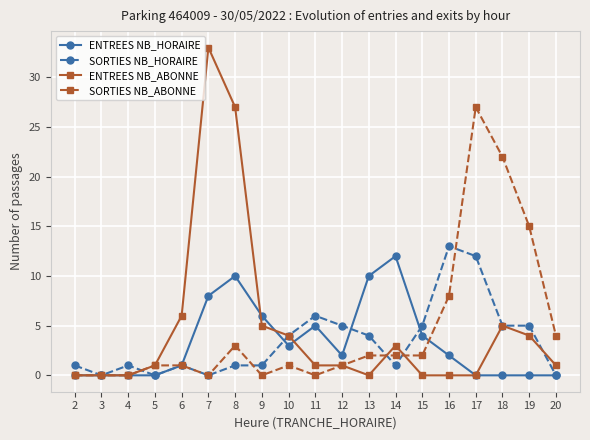

What are all the series names shown in the legend?

ENTREES NB_HORAIRE, SORTIES NB_HORAIRE, ENTREES NB_ABONNE, SORTIES NB_ABONNE